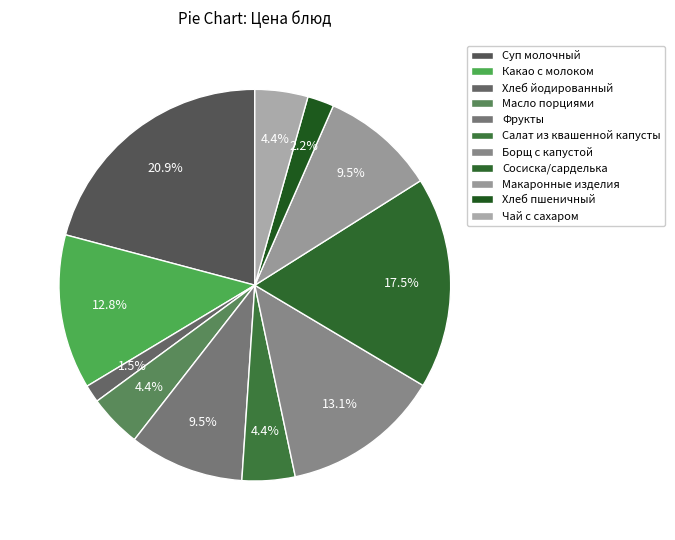

Combined, what portion of the pie is Какао с молоком and Макаронные изделия?

22.2%